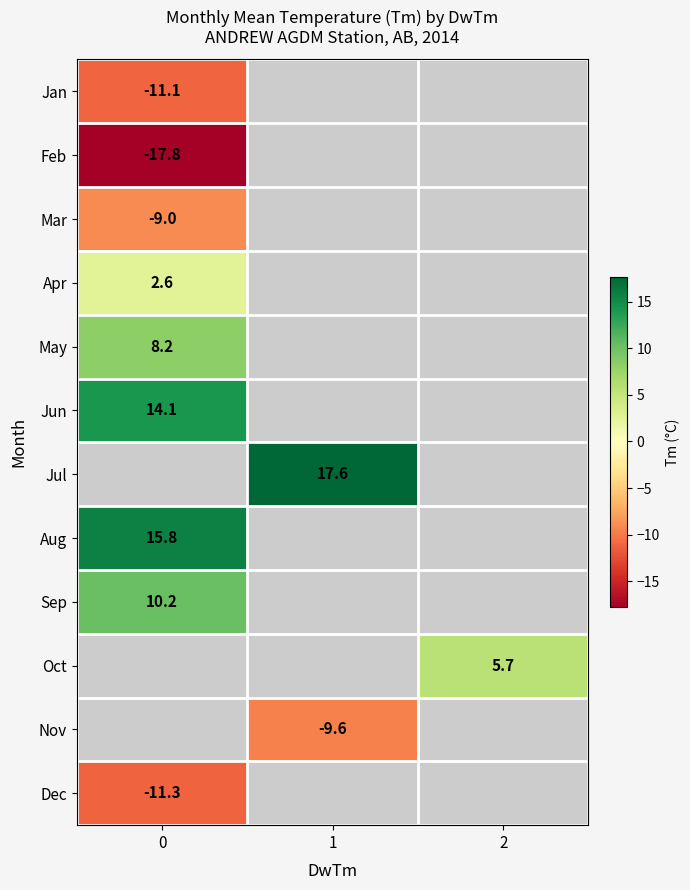

The Jan series shows -18.4 at 0. True or false?

False